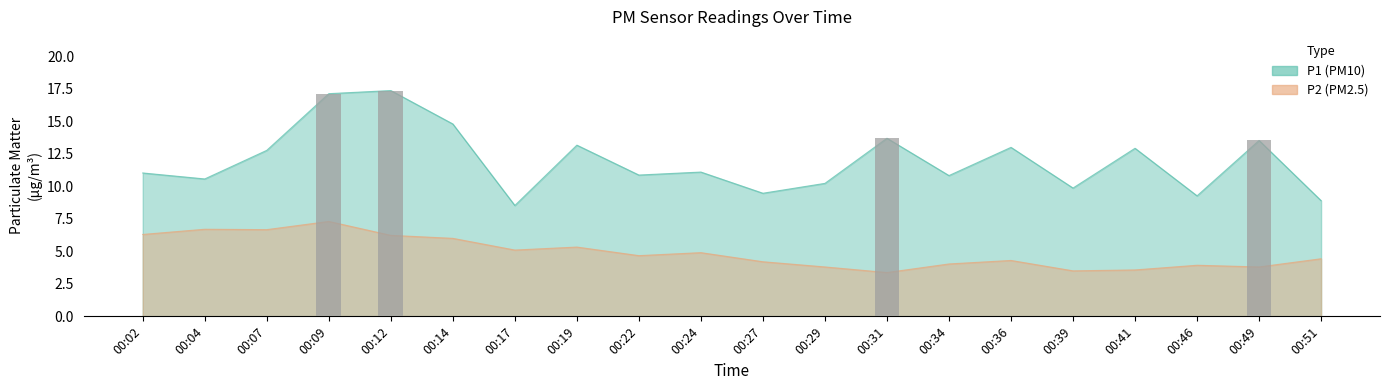

Which series has the widest spread of values?

P1